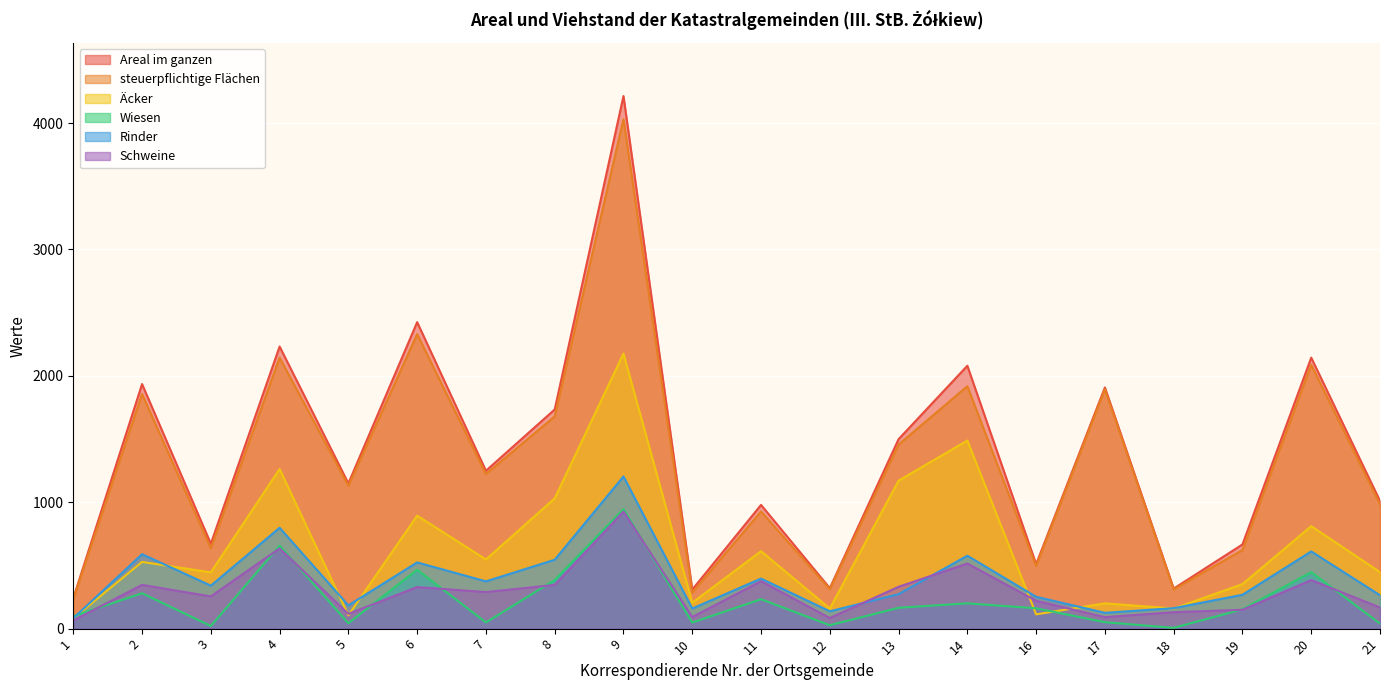

True or false: Areal im ganzen and Wiesen cross at least once.

False